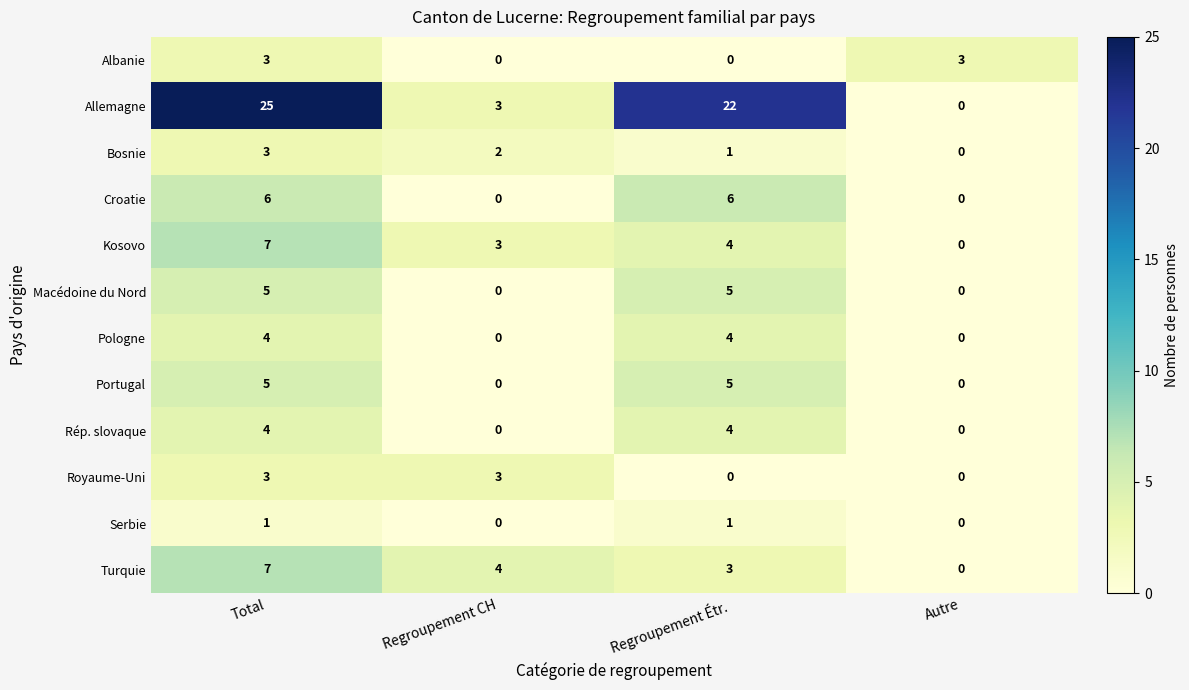

Between Regroupement CH and Autre, which series saw the biggest shift?

Turquie